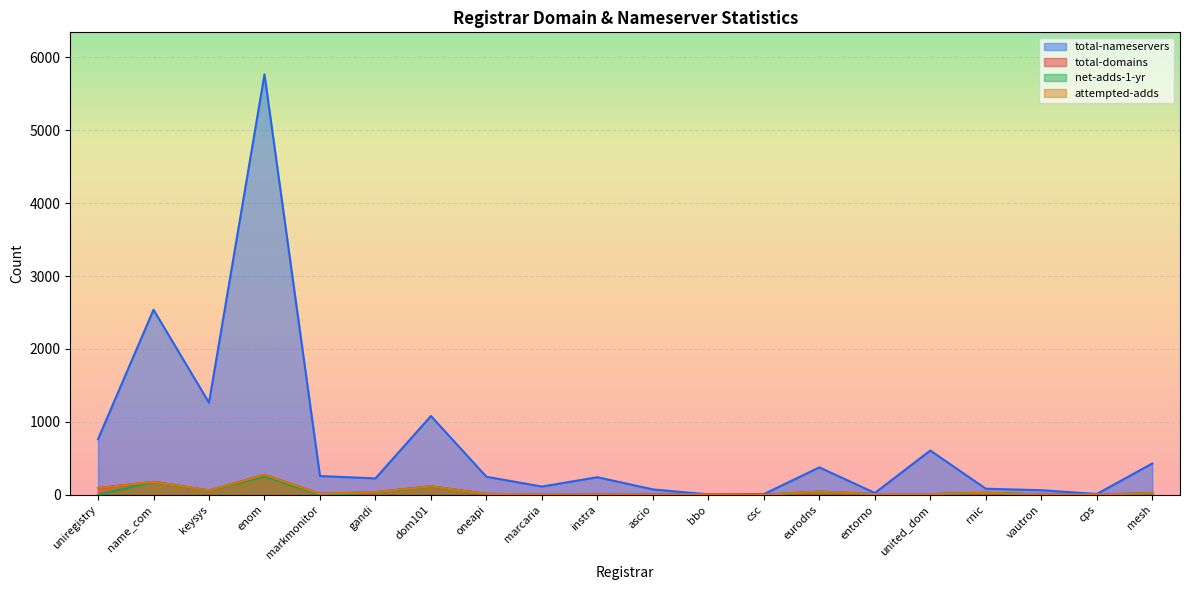

Which category has the highest value in the attempted-adds series?

enom